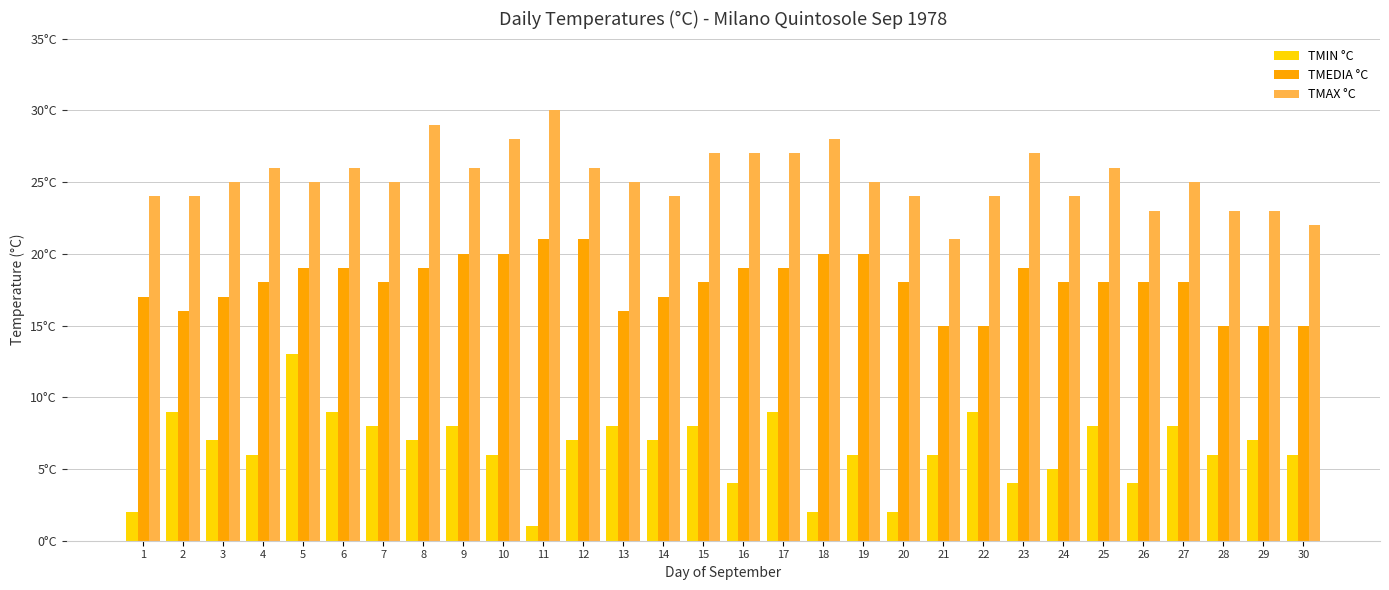

Rank the categories by TMEDIA °C value from highest to lowest.

11, 12, 9, 10, 18, 19, 5, 6, 8, 16, 17, 23, 4, 7, 15, 20, 24, 25, 26, 27, 1, 3, 14, 2, 13, 21, 22, 28, 29, 30